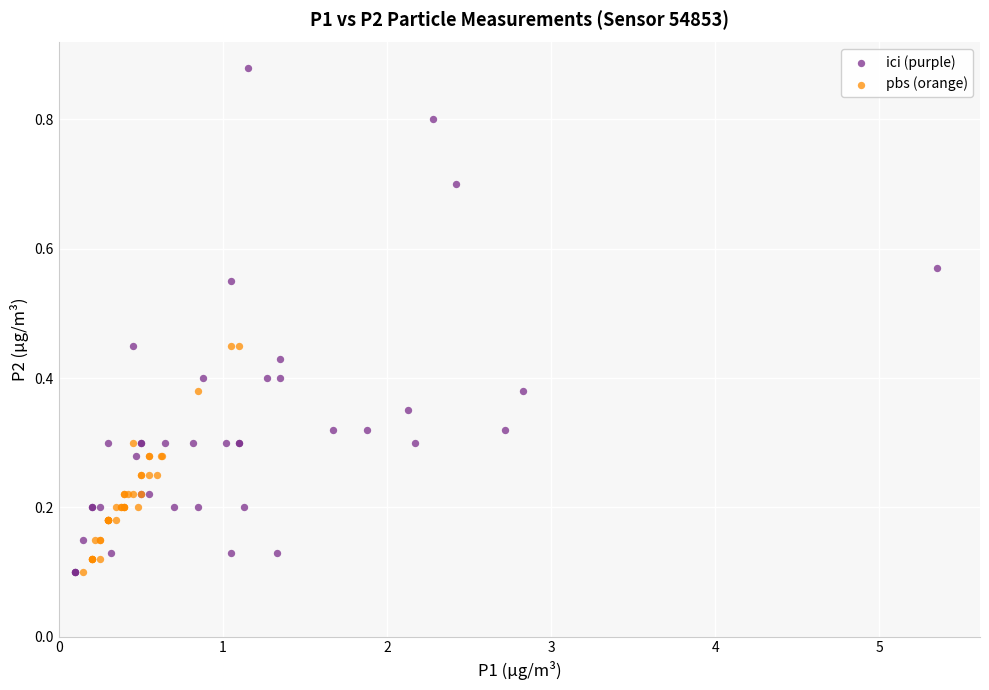

Which series has the widest spread of Y values?

ici (purple)